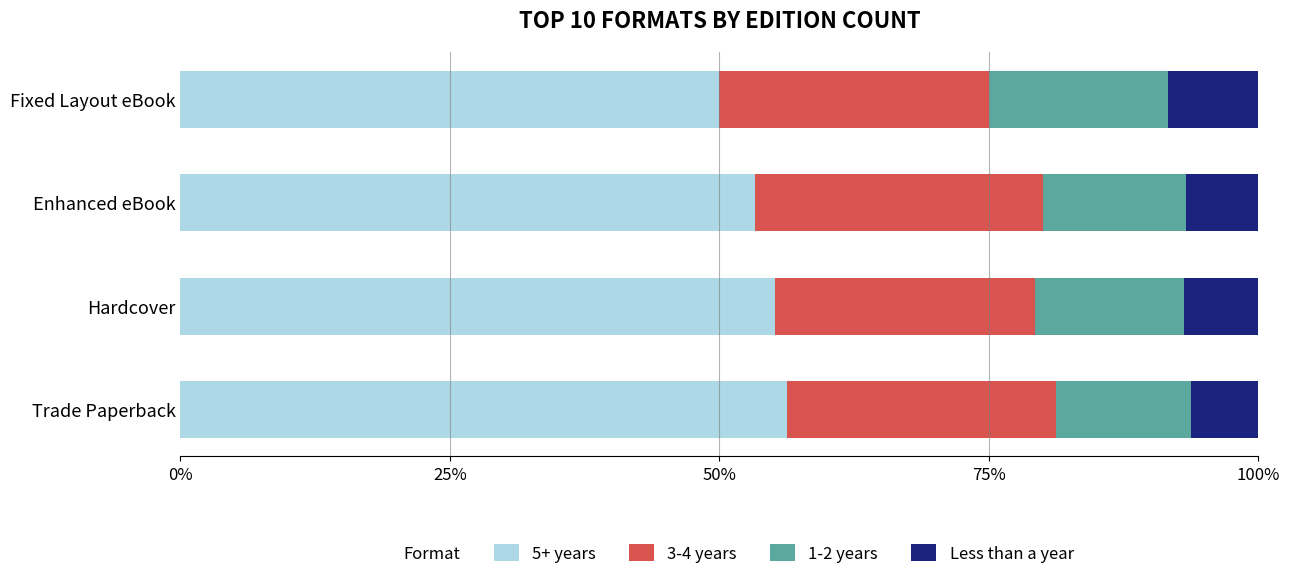

The value of 5+ years at Trade Paperback is 56.2. True or false?

True